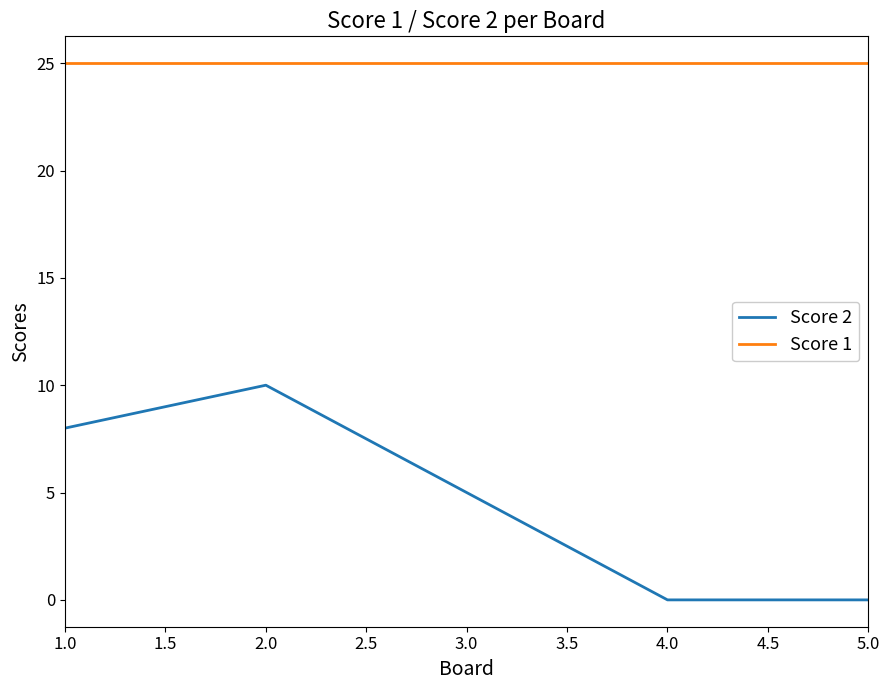

True or false: Score 2 has a value of 0 at 5.0.

True